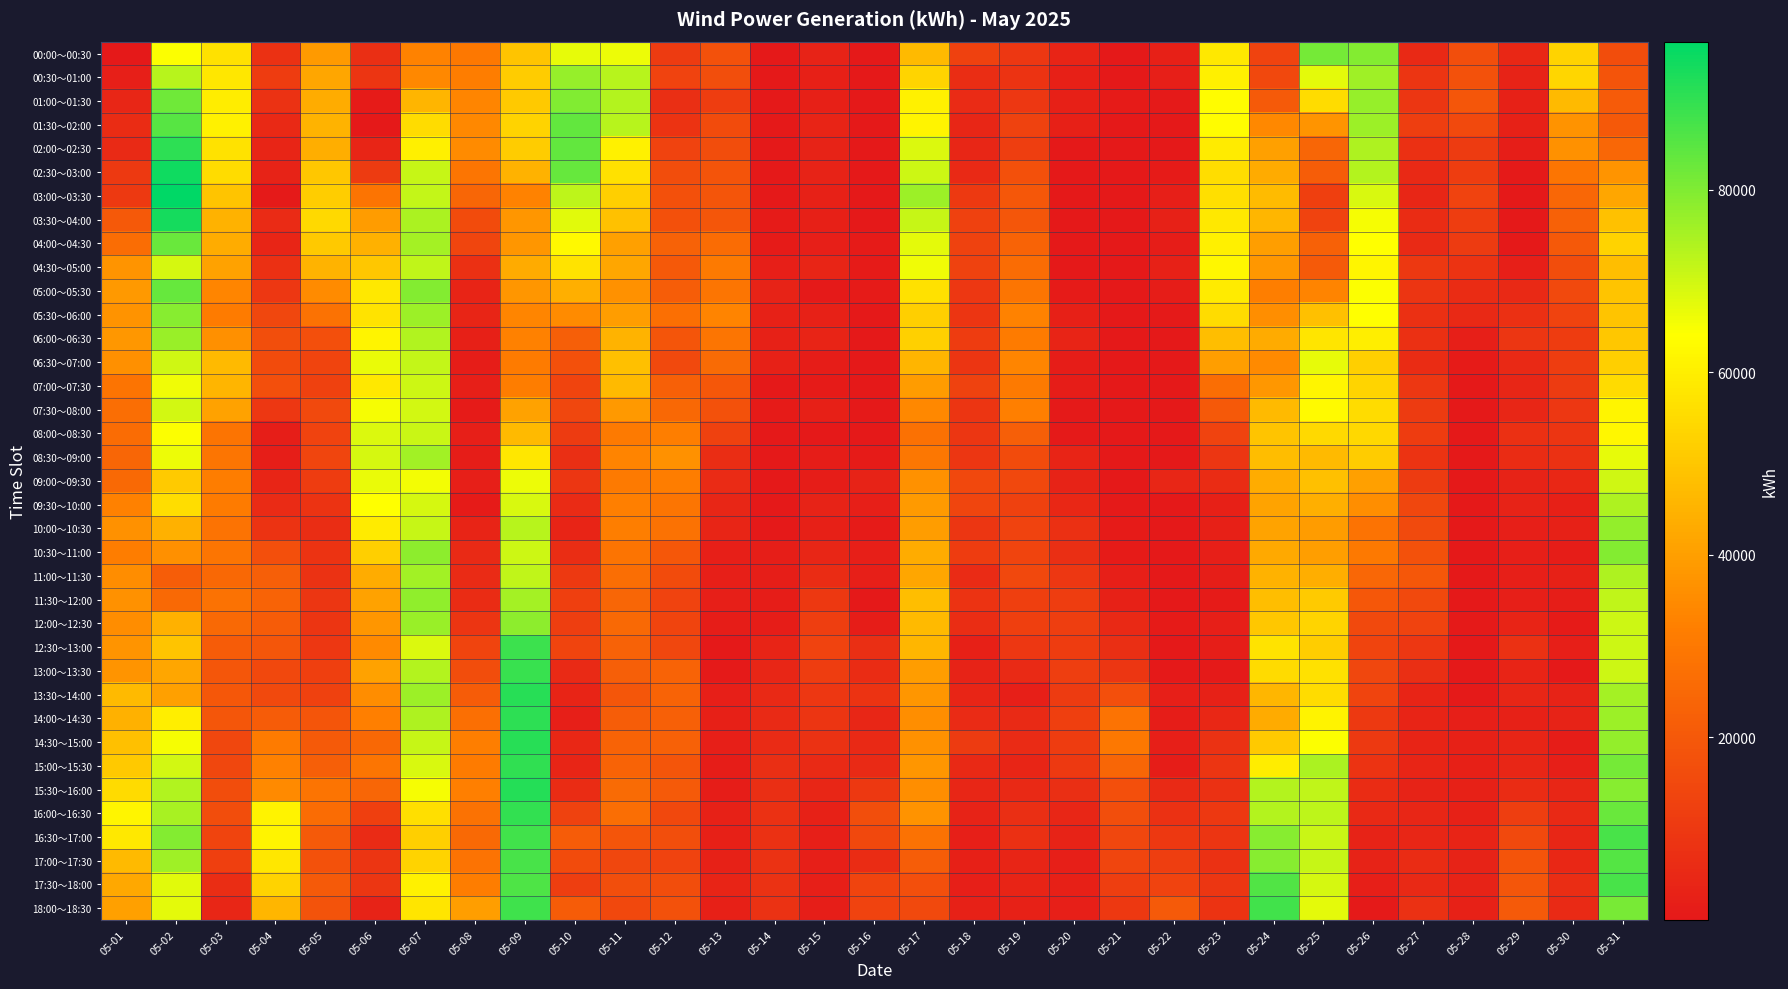

Reading left to right, list all the values displayed in this chart.

00:00～00:30: 05-01=4	05-02=64376	05-03=56571	05-04=7773	05-05=38973	05-06=6858	05-07=32699	05-08=30036	05-09=49276	05-10=67187	05-11=66150	05-12=10777	05-13=17735	05-14=2	05-15=3291	05-16=1	05-17=46927	05-18=12476	05-19=9663	05-20=3422	05-21=195	05-22=2361	05-23=58480	05-24=13501	05-25=81398	05-26=79424	05-27=5207	05-28=16594	05-29=4831	05-30=53216	05-31=16300
00:30～01:00: 05-01=2116	05-02=73115	05-03=58250	05-04=11081	05-05=41827	05-06=8979	05-07=34526	05-08=31314	05-09=51213	05-10=77230	05-11=72963	05-12=13273	05-13=16862	05-14=2	05-15=2591	05-16=1	05-17=53505	05-18=6576	05-19=8292	05-20=2378	05-21=44	05-22=2182	05-23=60342	05-24=14952	05-25=67589	05-26=76211	05-27=8784	05-28=17684	05-29=3291	05-30=54011	05-31=18524
01:00～01:30: 05-01=4261	05-02=82240	05-03=59571	05-04=8006	05-05=43539	05-06=821	05-07=45506	05-08=33815	05-09=50583	05-10=79716	05-11=73549	05-12=6795	05-13=11625	05-14=2	05-15=2381	05-16=1	05-17=60800	05-18=5812	05-19=9660	05-20=2395	05-21=1021	05-22=434	05-23=63411	05-24=20499	05-25=55391	05-26=77116	05-27=9111	05-28=19478	05-29=2871	05-30=46883	05-31=20809
01:30～02:00: 05-01=6337	05-02=84941	05-03=60735	05-04=5148	05-05=45363	05-06=316	05-07=55266	05-08=34310	05-09=53009	05-10=83721	05-11=72943	05-12=8471	05-13=16138	05-14=2	05-15=3501	05-16=2	05-17=61326	05-18=4231	05-19=13064	05-20=2487	05-21=9	05-22=16	05-23=63306	05-24=34511	05-25=37356	05-26=76341	05-27=11710	05-28=15344	05-29=2801	05-30=37161	05-31=20013
02:00～02:30: 05-01=5578	05-02=90294	05-03=56829	05-04=3914	05-05=43668	05-06=3954	05-07=60313	05-08=34987	05-09=51437	05-10=83450	05-11=60590	05-12=13525	05-13=16415	05-14=2	05-15=3361	05-16=2	05-17=68485	05-18=4215	05-19=11780	05-20=311	05-21=9	05-22=240	05-23=59177	05-24=40416	05-25=24324	05-26=74209	05-27=7381	05-28=10684	05-29=1821	05-30=36673	05-31=24585
02:30～03:00: 05-01=10347	05-02=94252	05-03=55298	05-04=3253	05-05=50128	05-06=10644	05-07=71272	05-08=29251	05-09=44911	05-10=83103	05-11=56479	05-12=16324	05-13=18524	05-14=2	05-15=3081	05-16=1	05-17=70459	05-18=5111	05-19=17469	05-20=204	05-21=9	05-22=1098	05-23=55944	05-24=43020	05-25=21552	05-26=73333	05-27=5060	05-28=11563	05-29=702	05-30=29071	05-31=37248
03:00～03:30: 05-01=10400	05-02=96209	05-03=49531	05-04=436	05-05=51694	05-06=28895	05-07=71752	05-08=24331	05-09=32710	05-10=72445	05-11=51991	05-12=17336	05-13=18918	05-14=1	05-15=2941	05-16=1	05-17=76536	05-18=10321	05-19=19653	05-20=159	05-21=8	05-22=2018	05-23=56310	05-24=47200	05-25=12105	05-26=69025	05-27=4202	05-28=13482	05-29=282	05-30=24555	05-31=41818
03:30～04:00: 05-01=19984	05-02=93354	05-03=44855	05-04=5704	05-05=54591	05-06=39409	05-07=74453	05-08=15798	05-09=37588	05-10=67966	05-11=48725	05-12=17535	05-13=19306	05-14=1005	05-15=2381	05-16=1	05-17=71108	05-18=12645	05-19=19378	05-20=74	05-21=7	05-22=3006	05-23=58624	05-24=46110	05-25=13425	05-26=65088	05-27=6113	05-28=11594	05-29=2	05-30=22638	05-31=48511
04:00～04:30: 05-01=26623	05-02=82752	05-03=43267	05-04=3876	05-05=50404	05-06=44691	05-07=75432	05-08=14271	05-09=37888	05-10=62743	05-11=40469	05-12=23017	05-13=26055	05-14=1025	05-15=1961	05-16=771	05-17=67518	05-18=12783	05-19=23464	05-20=89	05-21=6	05-22=1145	05-23=60396	05-24=39911	05-25=22684	05-26=64073	05-27=5448	05-28=10688	05-29=2	05-30=20276	05-31=53049
04:30～05:00: 05-01=37486	05-02=69362	05-03=40867	05-04=7356	05-05=45284	05-06=50303	05-07=71970	05-08=7335	05-09=43108	05-10=57307	05-11=41936	05-12=20090	05-13=30645	05-14=2045	05-15=3829	05-16=1051	05-17=66034	05-18=12838	05-19=25956	05-20=82	05-21=6	05-22=3005	05-23=62040	05-24=38138	05-25=20618	05-26=61847	05-27=9868	05-28=8304	05-29=2002	05-30=16215	05-31=47947
05:00～05:30: 05-01=38459	05-02=83178	05-03=33820	05-04=9649	05-05=35100	05-06=58521	05-07=79486	05-08=3633	05-09=37617	05-10=43999	05-11=36670	05-12=21798	05-13=29087	05-14=3021	05-15=561	05-16=841	05-17=56545	05-18=9626	05-19=29153	05-20=1073	05-21=5	05-22=1145	05-23=59178	05-24=31842	05-25=33444	05-26=64470	05-27=8944	05-28=6158	05-29=5136	05-30=15112	05-31=49492
05:30～06:00: 05-01=36938	05-02=79032	05-03=30950	05-04=14356	05-05=27998	05-06=57127	05-07=76371	05-08=4002	05-09=33524	05-10=35158	05-11=39577	05-12=27324	05-13=33178	05-14=3001	05-15=2700	05-16=352	05-17=52216	05-18=8758	05-19=33026	05-20=2611	05-21=5	05-22=425	05-23=55395	05-24=35831	05-25=48128	05-26=64015	05-27=7173	05-28=5093	05-29=7187	05-30=13523	05-31=49334
06:00～06:30: 05-01=38157	05-02=76986	05-03=36454	05-04=16796	05-05=17014	05-06=61602	05-07=73972	05-08=2413	05-09=32401	05-10=22043	05-11=45145	05-12=19057	05-13=29224	05-14=3001	05-15=3416	05-16=3	05-17=52551	05-18=11090	05-19=30857	05-20=3413	05-21=4	05-22=145	05-23=47888	05-24=43191	05-25=57613	05-26=59999	05-27=7258	05-28=2037	05-29=9157	05-30=11237	05-31=50147
06:30～07:00: 05-01=36092	05-02=69939	05-03=46704	05-04=16134	05-05=13598	05-06=66533	05-07=71509	05-08=1363	05-09=30998	05-10=17557	05-11=48152	05-12=15186	05-13=25593	05-14=3001	05-15=1423	05-16=4	05-17=45719	05-18=8774	05-19=33727	05-20=1136	05-21=4	05-22=4	05-23=40184	05-24=34932	05-25=66935	05-26=52232	05-27=6142	05-28=1005	05-29=5222	05-30=11416	05-31=51898
07:00～07:30: 05-01=28810	05-02=65778	05-03=45506	05-04=16942	05-05=12471	05-06=58328	05-07=70599	05-08=2209	05-09=31376	05-10=13614	05-11=46817	05-12=22306	05-13=19783	05-14=2	05-15=1074	05-16=5	05-17=39177	05-18=12976	05-19=30811	05-20=1377	05-21=4	05-22=8	05-23=27058	05-24=37980	05-25=61980	05-26=53639	05-27=9447	05-28=1	05-29=4176	05-30=10852	05-31=54903
07:30～08:00: 05-01=27003	05-02=69877	05-03=40623	05-04=9659	05-05=15038	05-06=65081	05-07=69881	05-08=1110	05-09=40893	05-10=14592	05-11=38590	05-12=24832	05-13=17713	05-14=1003	05-15=2285	05-16=6	05-17=34494	05-18=8754	05-19=32194	05-20=480	05-21=4	05-22=3	05-23=20232	05-24=46641	05-25=62902	05-26=55474	05-27=10574	05-28=3	05-29=4181	05-30=9724	05-31=61932
08:00～08:30: 05-01=25971	05-02=64559	05-03=28718	05-04=1708	05-05=13163	05-06=68735	05-07=70785	05-08=2234	05-09=46823	05-10=10782	05-11=30487	05-12=31622	05-13=12617	05-14=5	05-15=217	05-16=7	05-17=27774	05-18=9139	05-19=21972	05-20=444	05-21=4	05-22=4	05-23=13349	05-24=49545	05-25=54852	05-26=54195	05-27=10976	05-28=4	05-29=7251	05-30=8807	05-31=62284
08:30～09:00: 05-01=24289	05-02=66160	05-03=29161	05-04=1634	05-05=14258	05-06=69444	05-07=75576	05-08=1429	05-09=58094	05-10=6918	05-11=33201	05-12=36781	05-13=6671	05-14=6	05-15=1289	05-16=1009	05-17=29409	05-18=9121	05-19=16052	05-20=3488	05-21=8	05-22=4	05-23=9058	05-24=47530	05-25=46639	05-26=51313	05-27=8494	05-28=5	05-29=6281	05-30=7793	05-31=67264
09:00～09:30: 05-01=25289	05-02=50859	05-03=31310	05-04=4130	05-05=11272	05-06=66648	05-07=65451	05-08=2101	05-09=66430	05-10=9372	05-11=30504	05-12=31213	05-13=5955	05-14=8	05-15=1481	05-16=3047	05-17=36549	05-18=14799	05-19=14910	05-20=3041	05-21=9	05-22=4276	05-23=6361	05-24=43239	05-25=48253	05-26=40411	05-27=10670	05-28=6	05-29=3263	05-30=4706	05-31=69992
09:30～10:00: 05-01=32370	05-02=55780	05-03=31009	05-04=5810	05-05=8310	05-06=64116	05-07=69376	05-08=1053	05-09=68972	05-10=5730	05-11=31955	05-12=28997	05-13=4138	05-14=11	05-15=3042	05-16=2013	05-17=39015	05-18=13957	05-19=12631	05-20=4730	05-21=403	05-22=8	05-23=2589	05-24=41152	05-25=44076	05-26=35770	05-27=14614	05-28=92	05-29=3141	05-30=2367	05-31=74342
10:00～10:30: 05-01=36729	05-02=44508	05-03=28558	05-04=8394	05-05=6532	05-06=59349	05-07=71213	05-08=3434	05-09=73237	05-10=3506	05-11=31934	05-12=27928	05-13=4057	05-14=154	05-15=2263	05-16=1014	05-17=39561	05-18=9156	05-19=13509	05-20=7498	05-21=911	05-22=4	05-23=2493	05-24=41070	05-25=39439	05-26=28396	05-27=15628	05-28=93	05-29=2144	05-30=2950	05-31=77491
10:30～11:00: 05-01=31287	05-02=36244	05-03=29079	05-04=16950	05-05=8468	05-06=52108	05-07=78483	05-08=5442	05-09=70282	05-10=6533	05-11=28661	05-12=19851	05-13=2241	05-14=1625	05-15=4237	05-16=2020	05-17=43289	05-18=10939	05-19=13861	05-20=7024	05-21=942	05-22=3	05-23=2159	05-24=42533	05-25=39879	05-26=30119	05-27=17766	05-28=178	05-29=2137	05-30=1392	05-31=79562
11:00～11:30: 05-01=35353	05-02=21458	05-03=24971	05-04=21845	05-05=8071	05-06=43484	05-07=75744	05-08=5668	05-09=72019	05-10=10314	05-11=26959	05-12=15829	05-13=2078	05-14=1697	05-15=6283	05-16=2018	05-17=41898	05-18=5959	05-19=14704	05-20=9543	05-21=2051	05-22=60	05-23=1725	05-24=44901	05-25=43625	05-26=24565	05-27=19886	05-28=234	05-29=2139	05-30=2813	05-31=74152
11:30～12:00: 05-01=36558	05-02=25399	05-03=27860	05-04=23424	05-05=9130	05-06=40699	05-07=77856	05-08=6323	05-09=75235	05-10=12079	05-11=24156	05-12=13398	05-13=2126	05-14=1278	05-15=9865	05-16=20	05-17=47853	05-18=8403	05-19=12205	05-20=11632	05-21=2989	05-22=32	05-23=883	05-24=47795	05-25=50842	05-26=19890	05-27=15401	05-28=319	05-29=2204	05-30=1548	05-31=72041
12:00～12:30: 05-01=35442	05-02=44348	05-03=25231	05-04=21314	05-05=9018	05-06=37850	05-07=76954	05-08=8651	05-09=78529	05-10=11923	05-11=25463	05-12=13563	05-13=1145	05-14=1494	05-15=11972	05-16=1292	05-17=46673	05-18=6426	05-19=12162	05-20=11946	05-21=5129	05-22=1006	05-23=1910	05-24=50058	05-25=53428	05-26=15275	05-27=13369	05-28=432	05-29=3440	05-30=1126	05-31=70357
12:30～13:00: 05-01=37235	05-02=49423	05-03=21286	05-04=19275	05-05=9535	05-06=34678	05-07=68419	05-08=13620	05-09=88386	05-10=13617	05-11=23263	05-12=14482	05-13=197	05-14=3396	05-15=13380	05-16=6776	05-17=46012	05-18=2374	05-19=9481	05-20=11192	05-21=6892	05-22=108	05-23=1516	05-24=57125	05-25=51649	05-26=13842	05-27=9528	05-28=265	05-29=7684	05-30=2091	05-31=70444
13:00～13:30: 05-01=37469	05-02=42063	05-03=19266	05-04=14995	05-05=12058	05-06=40684	05-07=73361	05-08=16229	05-09=88927	05-10=5417	05-11=22120	05-12=23632	05-13=656	05-14=4195	05-15=11577	05-16=6091	05-17=39589	05-18=3256	05-19=5404	05-20=12007	05-21=9222	05-22=192	05-23=446	05-24=55042	05-25=56696	05-26=14312	05-27=6782	05-28=156	05-29=3397	05-30=106	05-31=70569
13:30～14:00: 05-01=46772	05-02=40216	05-03=19805	05-04=15214	05-05=12691	05-06=35513	05-07=76611	05-08=21315	05-09=91282	05-10=3419	05-11=19456	05-12=23601	05-13=2211	05-14=5024	05-15=9618	05-16=8272	05-17=37836	05-18=3843	05-19=2062	05-20=10596	05-21=17195	05-22=2124	05-23=2832	05-24=46138	05-25=55408	05-26=13710	05-27=3533	05-28=519	05-29=4308	05-30=3118	05-31=75227
14:00～14:30: 05-01=44549	05-02=59854	05-03=19388	05-04=21391	05-05=19031	05-06=32005	05-07=74105	05-08=27112	05-09=90505	05-10=2241	05-11=21463	05-12=22378	05-13=2335	05-14=5630	05-15=8728	05-16=4397	05-17=35888	05-18=5939	05-19=5609	05-20=12030	05-21=28246	05-22=1137	05-23=4815	05-24=43116	05-25=60906	05-26=10317	05-27=3636	05-28=2025	05-29=2752	05-30=3185	05-31=76386
14:30～15:00: 05-01=48293	05-02=65247	05-03=14592	05-04=30939	05-05=20546	05-06=25088	05-07=71035	05-08=31785	05-09=91286	05-10=4597	05-11=23518	05-12=22744	05-13=1900	05-14=5675	05-15=8096	05-16=4916	05-17=36799	05-18=10547	05-19=5939	05-20=10993	05-21=29859	05-22=2146	05-23=8250	05-24=50559	05-25=64590	05-26=10270	05-27=3535	05-28=2654	05-29=4087	05-30=1170	05-31=77553
15:00～15:30: 05-01=50573	05-02=69842	05-03=14529	05-04=32459	05-05=21829	05-06=29149	05-07=69022	05-08=31013	05-09=90117	05-10=3894	05-11=23608	05-12=18992	05-13=1479	05-14=6876	05-15=5428	05-16=5492	05-17=37867	05-18=5237	05-19=4019	05-20=10462	05-21=24388	05-22=1361	05-23=8877	05-24=59675	05-25=74765	05-26=8345	05-27=4130	05-28=2527	05-29=4184	05-30=2154	05-31=81545
15:30～16:00: 05-01=55212	05-02=73735	05-03=16383	05-04=34659	05-05=28731	05-06=24170	05-07=65171	05-08=32056	05-09=91571	05-10=6171	05-11=25880	05-12=20665	05-13=1204	05-14=7004	05-15=4236	05-16=10065	05-17=36005	05-18=4231	05-19=4941	05-20=7011	05-21=16985	05-22=5476	05-23=7784	05-24=73382	05-25=71924	05-26=6329	05-27=3158	05-28=3001	05-29=6212	05-30=4223	05-31=78991
16:00～16:30: 05-01=61953	05-02=75039	05-03=16276	05-04=60898	05-05=26242	05-06=12246	05-07=56153	05-08=28020	05-09=89677	05-10=13038	05-11=26987	05-12=14952	05-13=2990	05-14=7669	05-15=2820	05-16=16681	05-17=36854	05-18=3351	05-19=7068	05-20=4161	05-21=16757	05-22=7837	05-23=10087	05-24=73542	05-25=72227	05-26=5168	05-27=4491	05-28=2889	05-29=11773	05-30=5193	05-31=82919
16:30～17:00: 05-01=58368	05-02=79409	05-03=13898	05-04=61621	05-05=20534	05-06=5748	05-07=52191	05-08=25254	05-09=87570	05-10=21268	05-11=19112	05-12=16911	05-13=2479	05-14=7642	05-15=2187	05-16=14902	05-17=28164	05-18=2244	05-19=7214	05-20=3276	05-21=14646	05-22=9875	05-23=8889	05-24=78983	05-25=71003	05-26=3144	05-27=4454	05-28=3678	05-29=15169	05-30=4279	05-31=86882
17:00～17:30: 05-01=46788	05-02=76087	05-03=12369	05-04=57886	05-05=17865	05-06=8745	05-07=53307	05-08=28226	05-09=86864	05-10=16080	05-11=14630	05-12=13333	05-13=2687	05-14=7904	05-15=2255	05-16=6310	05-17=21631	05-18=2387	05-19=3903	05-20=2150	05-21=13945	05-22=11671	05-23=7795	05-24=79295	05-25=71071	05-26=3120	05-27=6139	05-28=3013	05-29=18664	05-30=4725	05-31=85579
17:30～18:00: 05-01=42389	05-02=67742	05-03=6761	05-04=53070	05-05=20503	05-06=9349	05-07=60772	05-08=31317	05-09=86187	05-10=11817	05-11=16848	05-12=16370	05-13=3475	05-14=8106	05-15=1903	05-16=13737	05-17=17109	05-18=1891	05-19=3637	05-20=2400	05-21=11774	05-22=13220	05-23=9392	05-24=85928	05-25=69326	05-26=2159	05-27=4925	05-28=3334	05-29=19236	05-30=6587	05-31=86899
18:00～18:30: 05-01=40257	05-02=67375	05-03=4293	05-04=46124	05-05=18380	05-06=3168	05-07=57765	05-08=39991	05-09=88254	05-10=21061	05-11=14800	05-12=17874	05-13=2403	05-14=7895	05-15=1851	05-16=13225	05-17=15116	05-18=2692	05-19=2742	05-20=1902	05-21=9954	05-22=20506	05-23=8428	05-24=87662	05-25=67643	05-26=562	05-27=7621	05-28=2794	05-29=20637	05-30=5313	05-31=80895